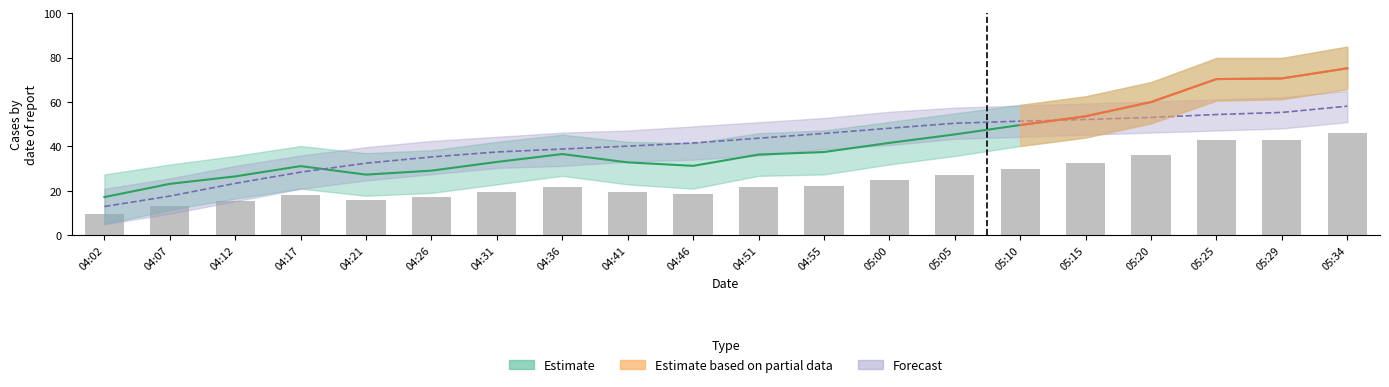

Where is the data nearest to the value 27?

05:05